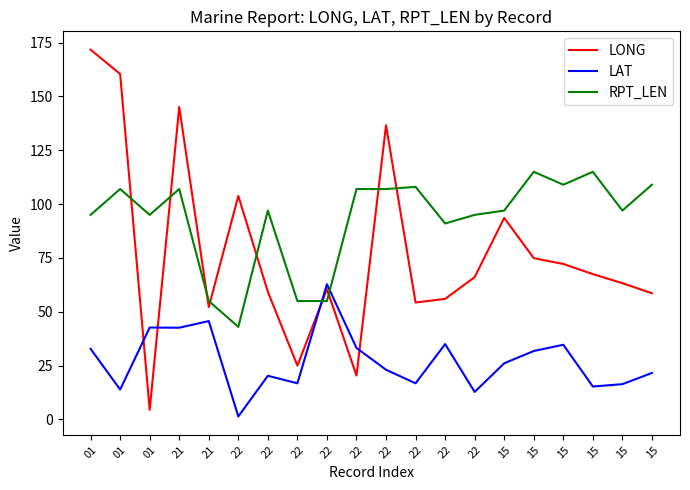

In LONG, how many points are higher than both neighbors (excluding endpoints)?

5